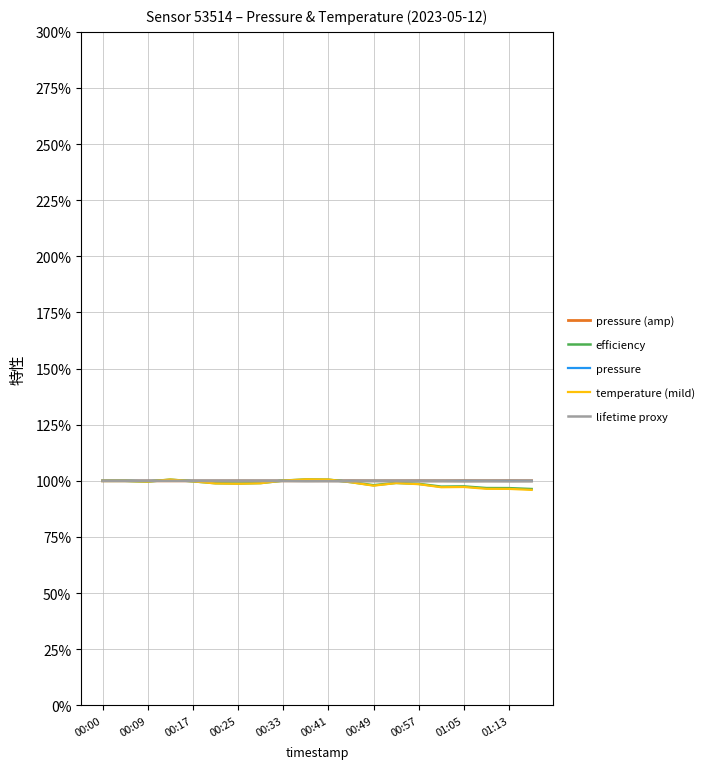

What is the average value of the pressure series?

100.0